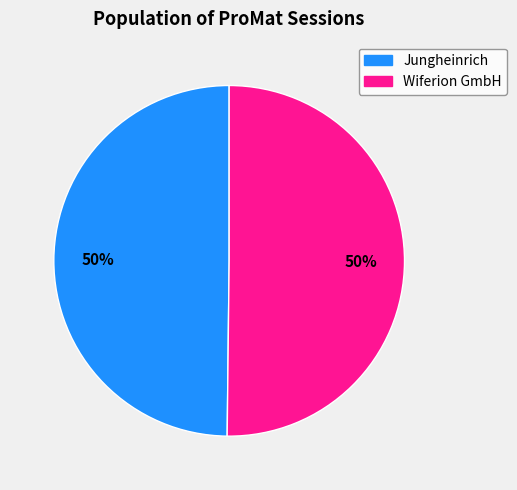

What is the ratio of the value at Wiferion GmbH to the value at Jungheinrich?

1.0